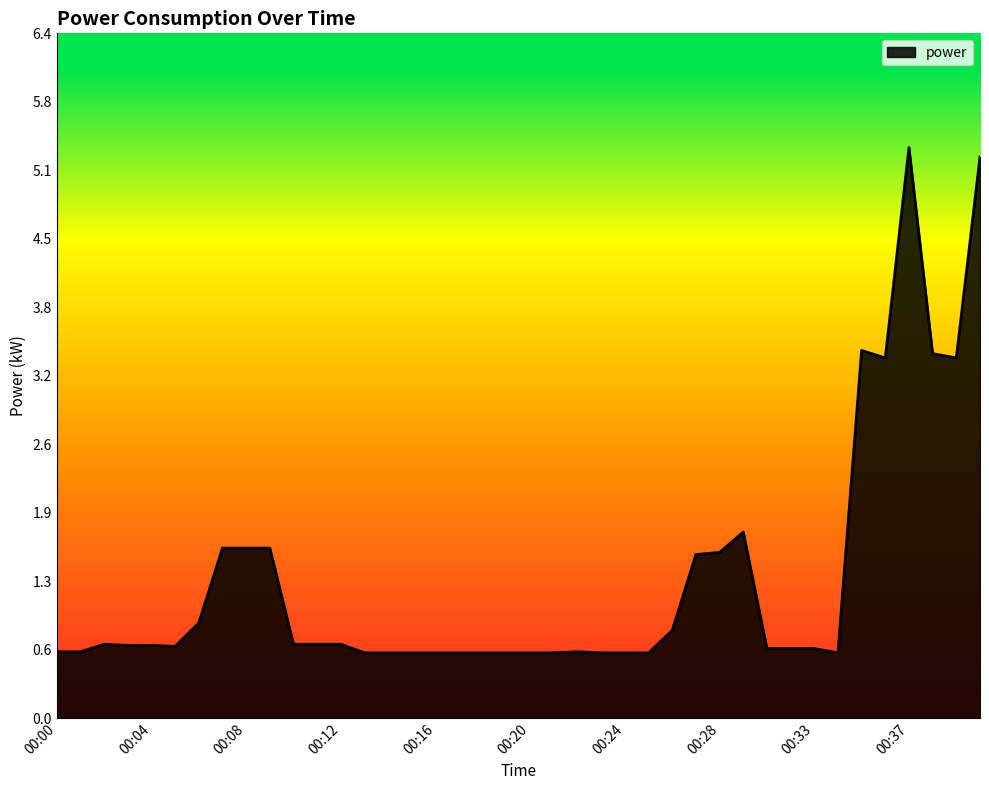

True or false: there are more than 2 points higher than both neighbors.

True